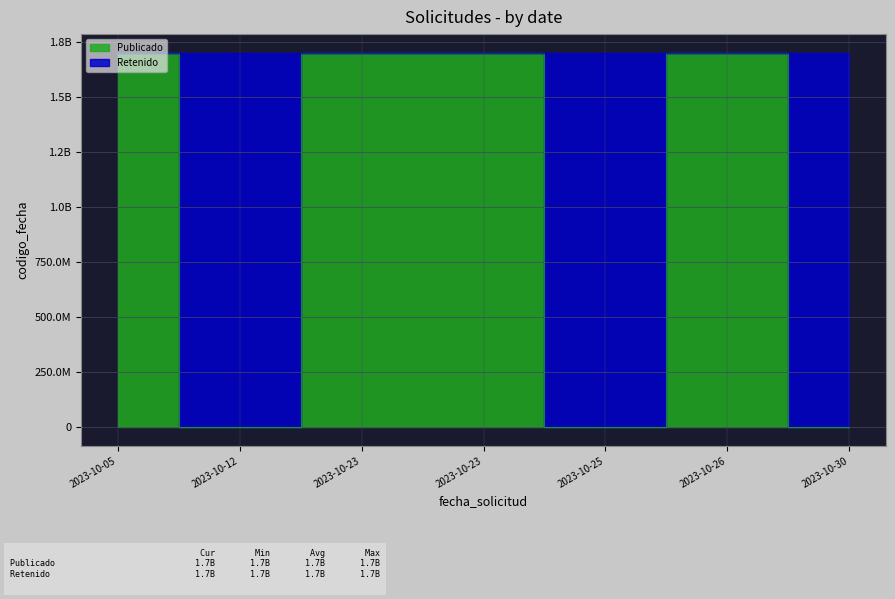

Which label corresponds to the smallest value in the chart?

2023-10-12